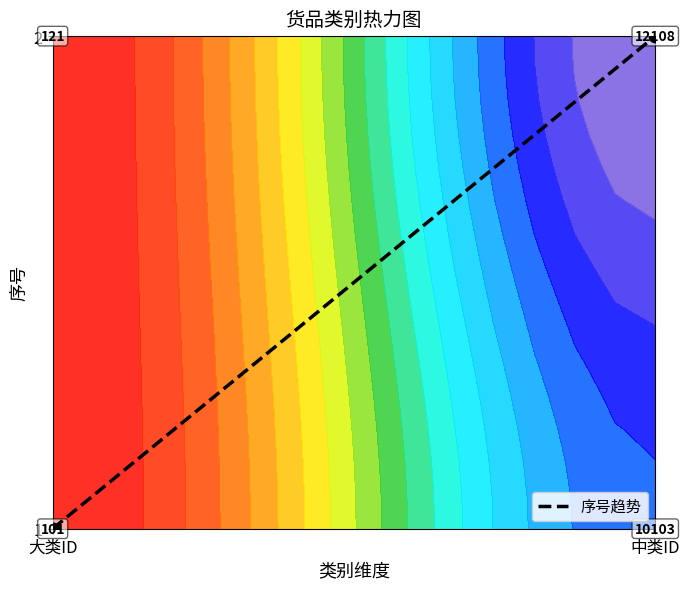

Rank the categories by value from highest to lowest.

中类ID, 大类ID